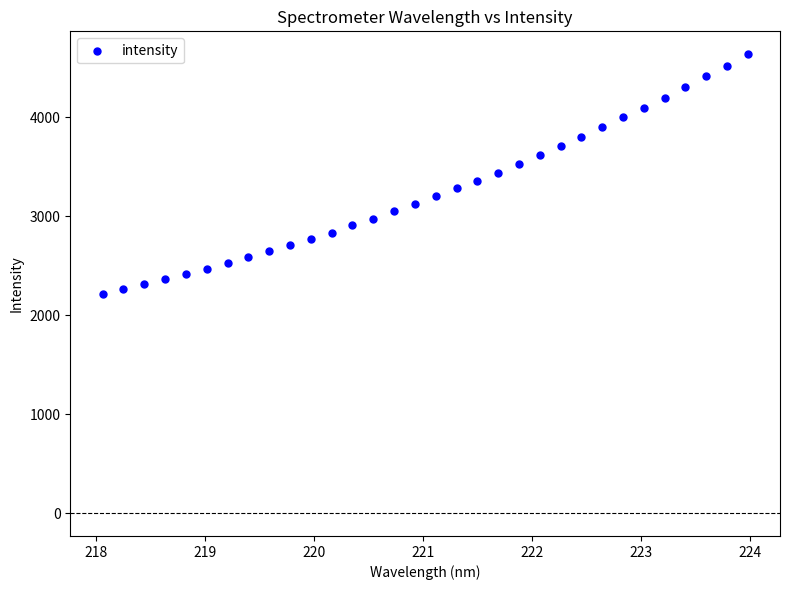

What is the range of X values (max minus min)?

5.9